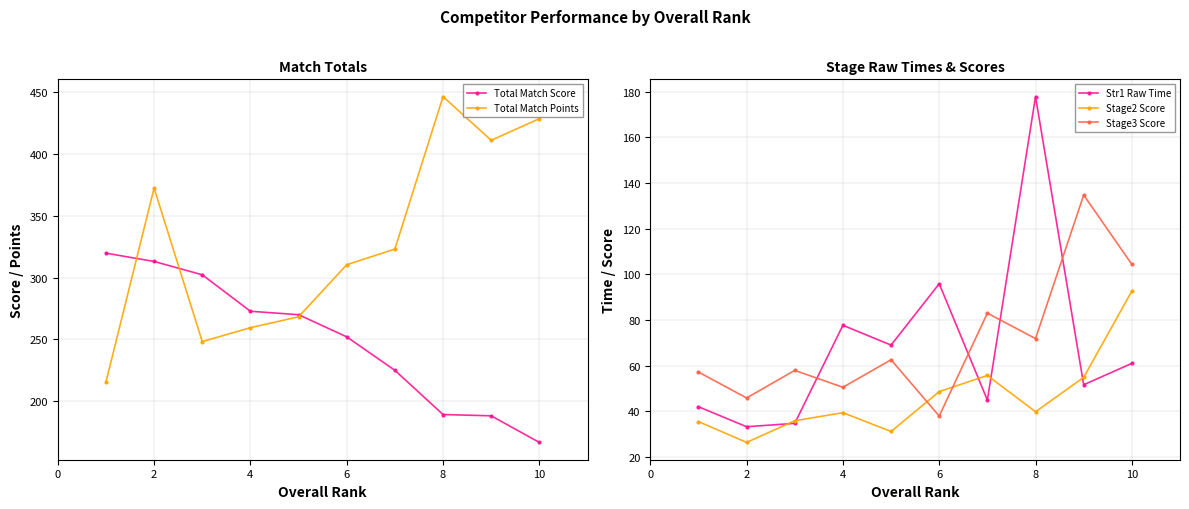

How many lines are shown in the chart?

5